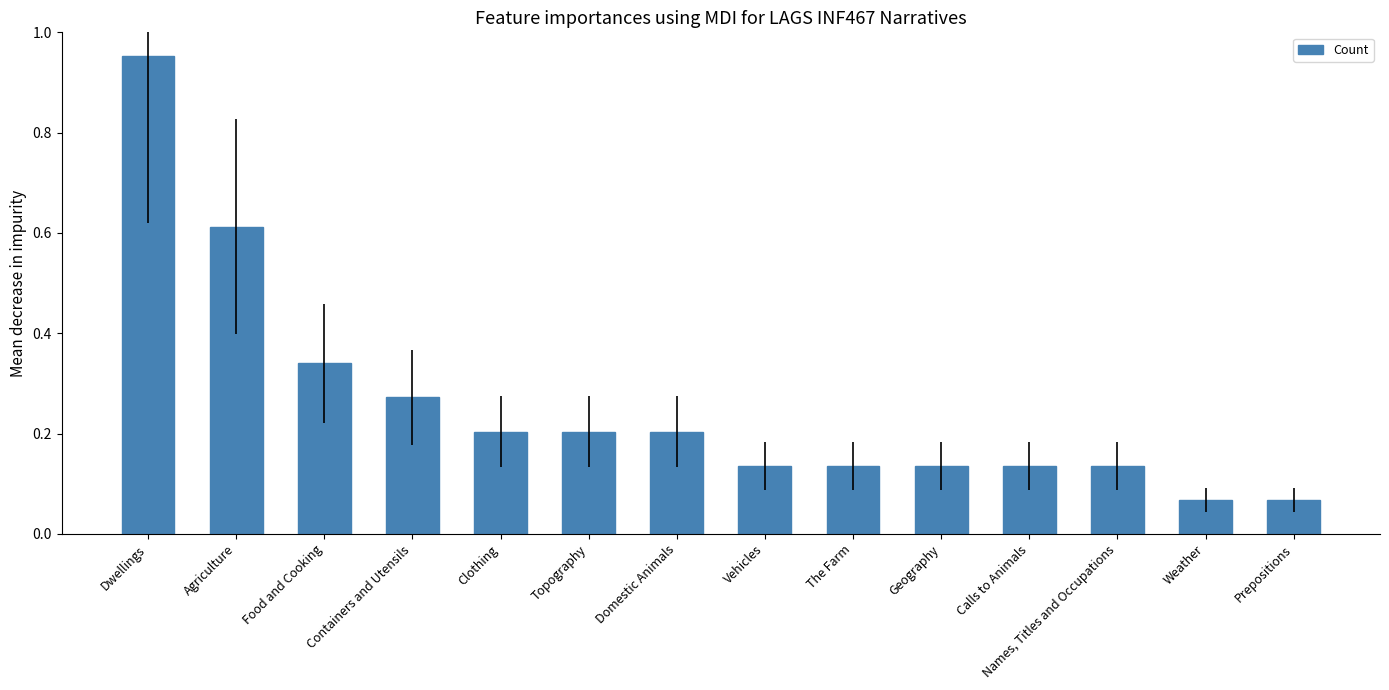

What is the change in value from Dwellings to Topography?

-0.7